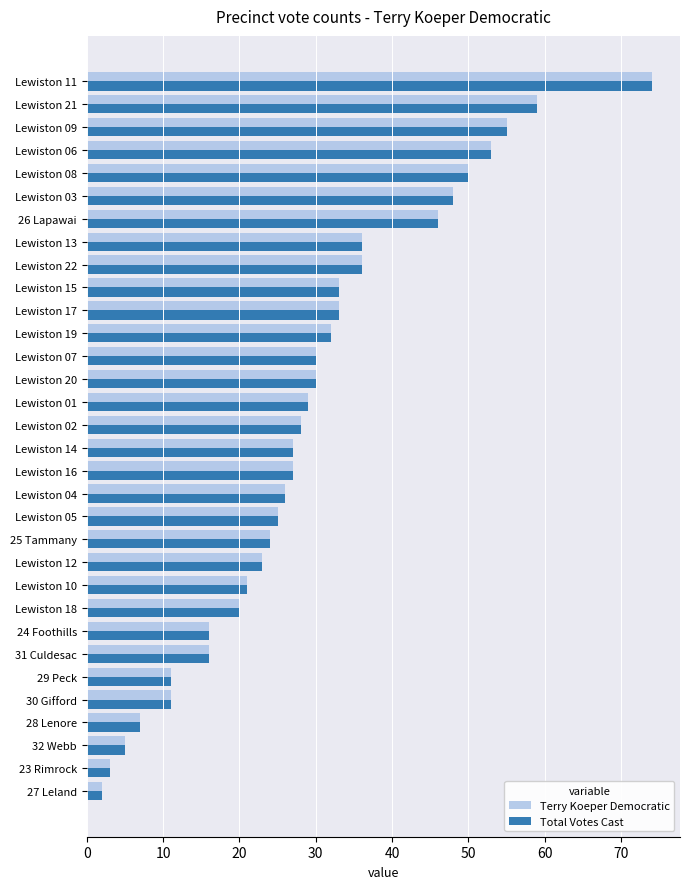

What is the sum of all Terry Koeper Democratic values?

936